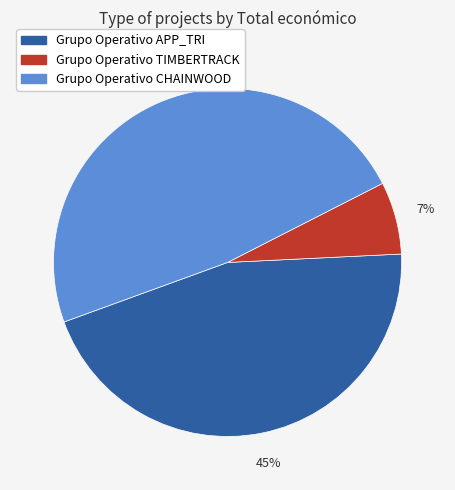

Between Grupo Operativo TIMBERTRACK and Grupo Operativo APP_TRI, which is larger?

Grupo Operativo APP_TRI